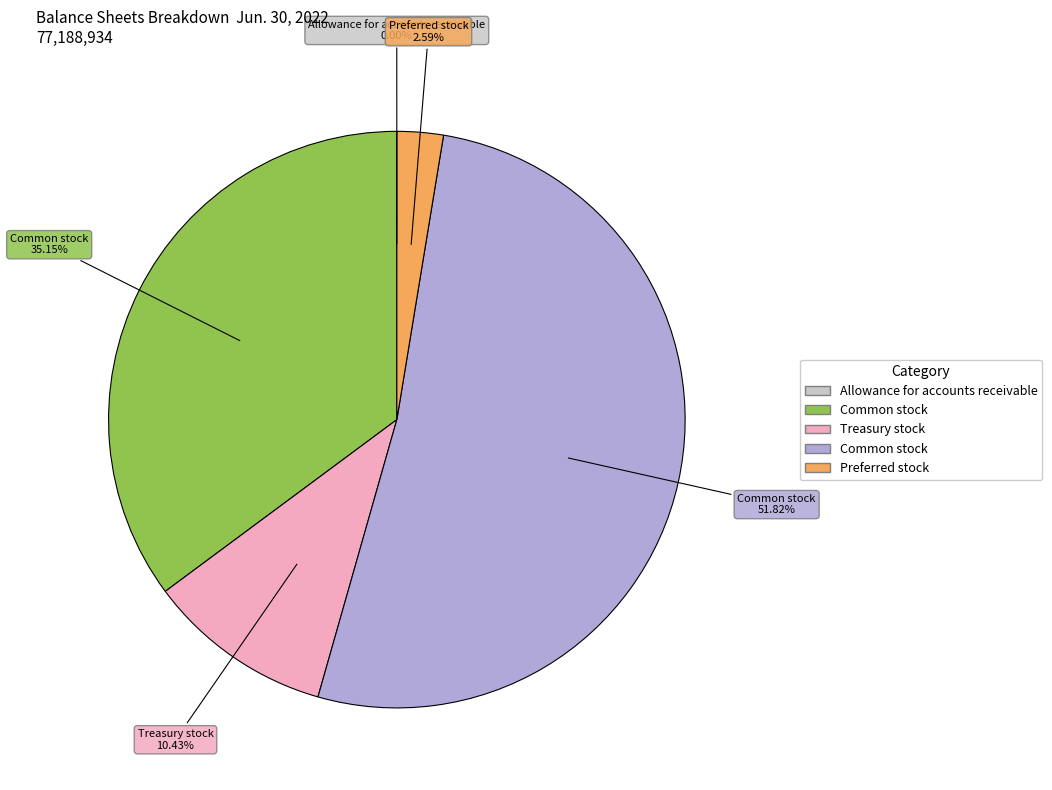

To the nearest percent, what is the difference between the largest and smallest slice percentages?

52%